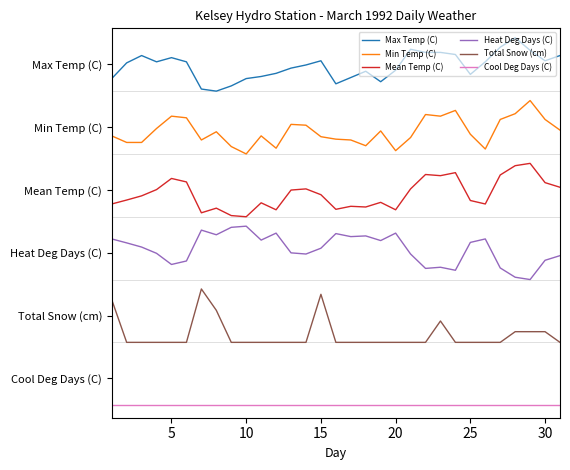

List the series in order of their overall mean, lowest first.

Cool Deg Days (C), Total Snow (cm), Heat Deg Days (C), Mean Temp (C), Min Temp (C), Max Temp (C)